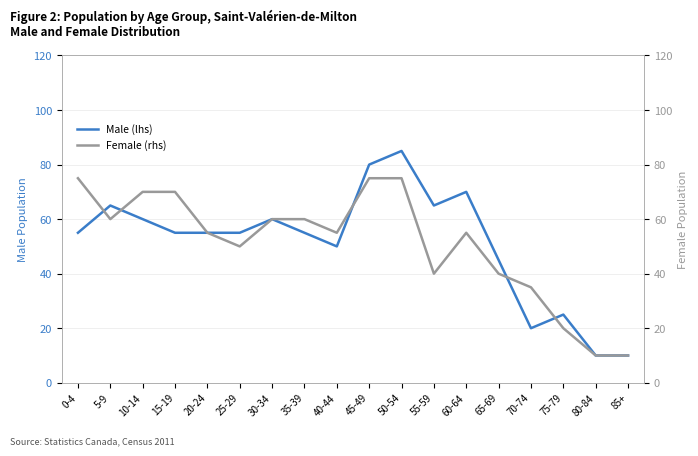

Where is the first local maximum for Female (rhs)?

60-64